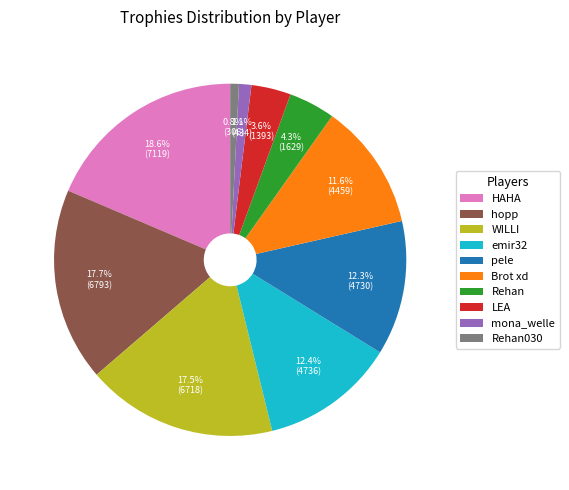

Which has a higher value, hopp or pele?

hopp